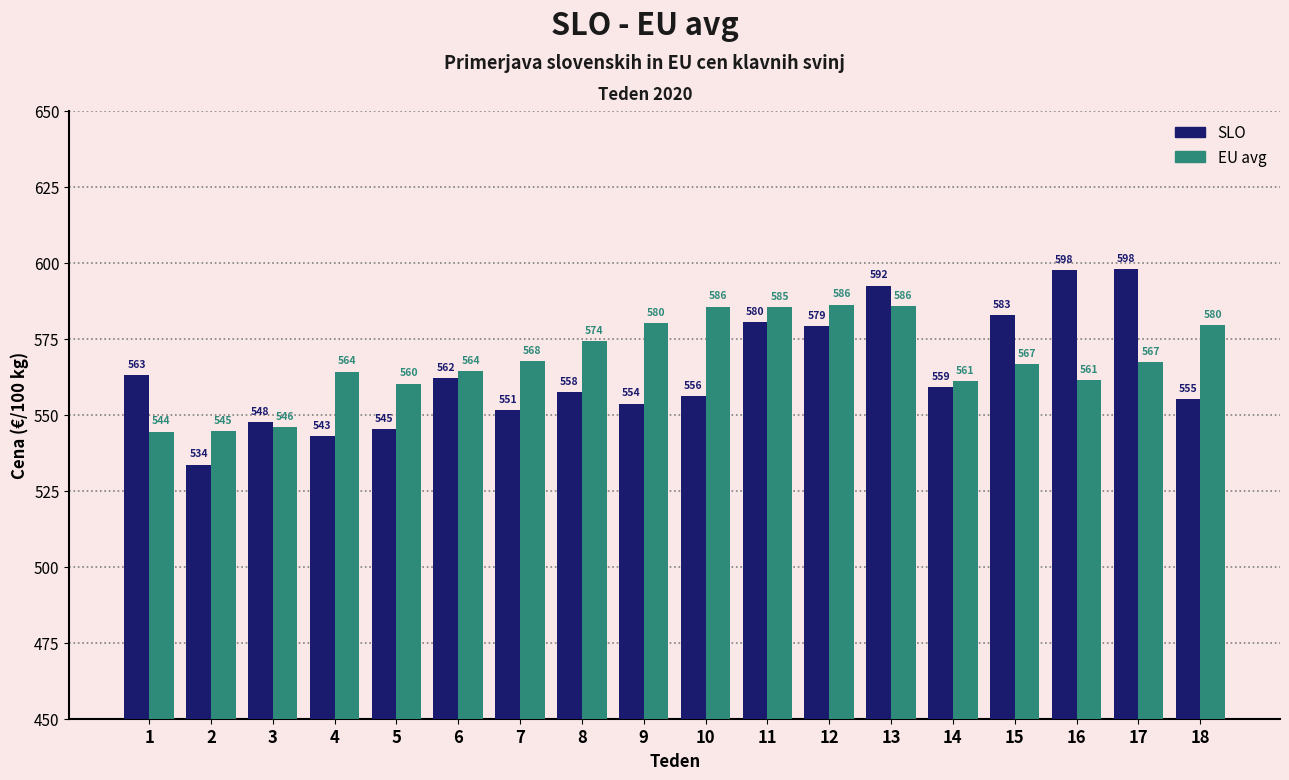

The EU avg series shows 567.2 at 17. True or false?

True